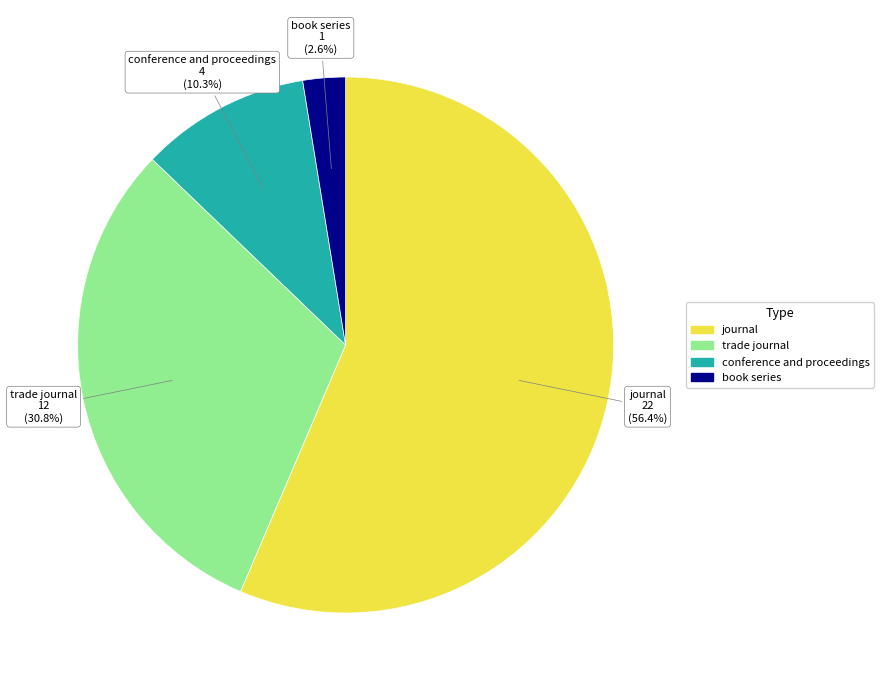

To the nearest percent, what is the difference between the largest and smallest slice percentages?

54%